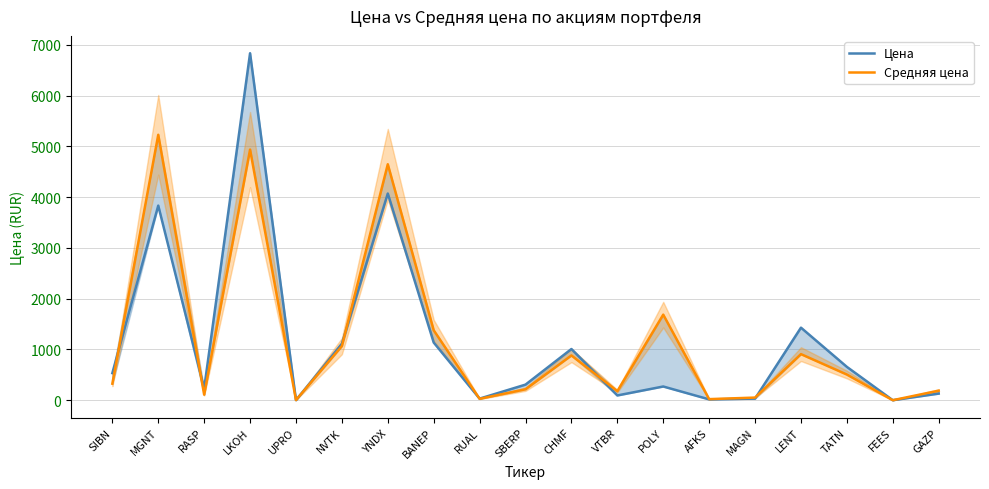

What position from the right is YNDX?

13